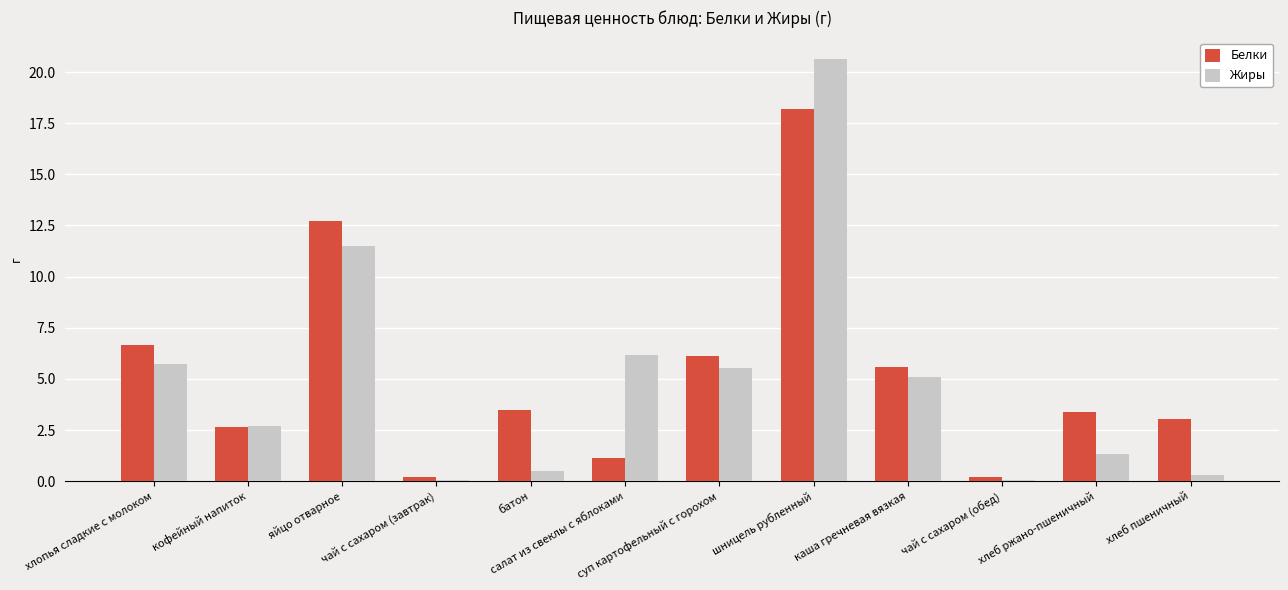

True or false: Белки has a value of 2.7 at хлопья сладкие с молоком.

False